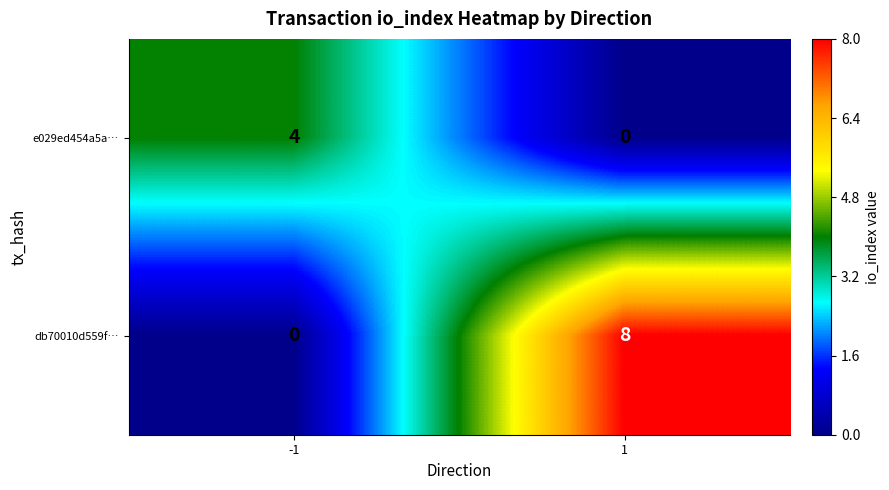

What is the maximum value for db70010d559f…?

8